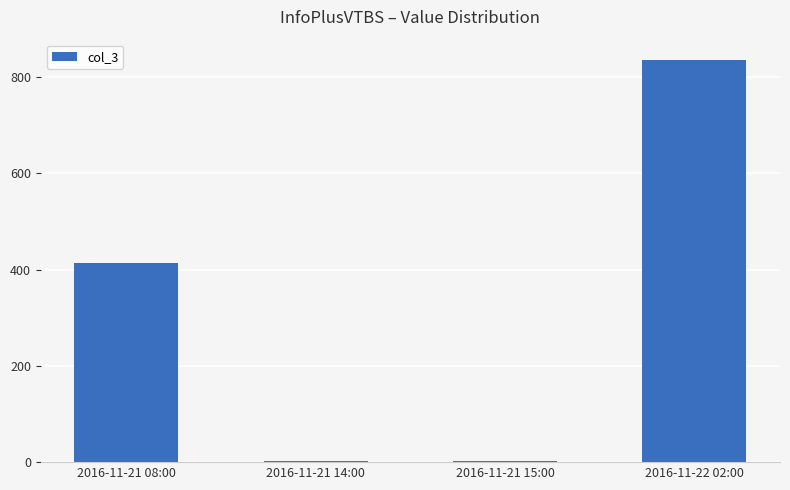

The value at 2016-11-22 02:00 is 836. True or false?

True